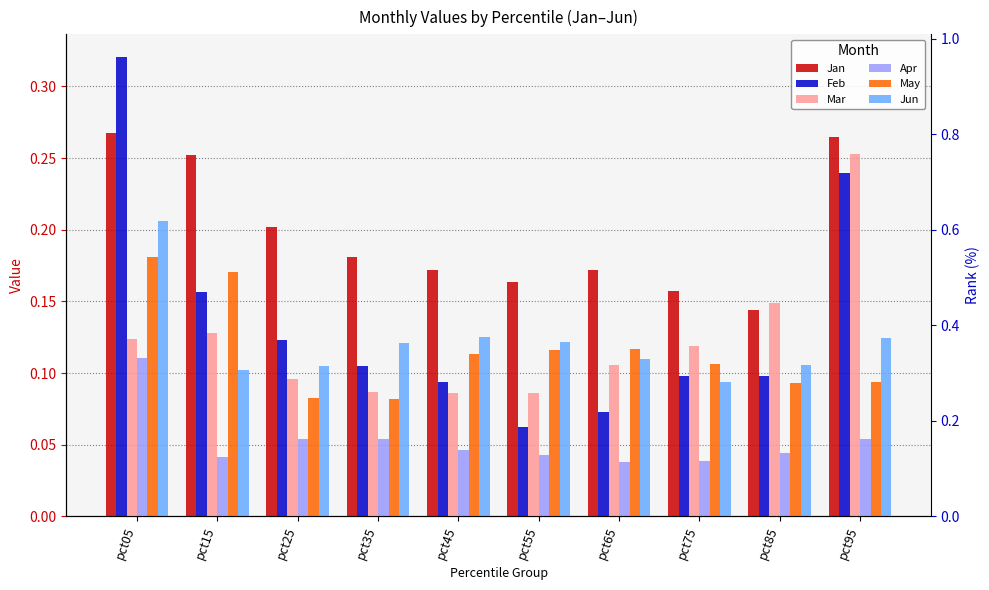

Which series changed the most between pct15 and pct85?

Jan